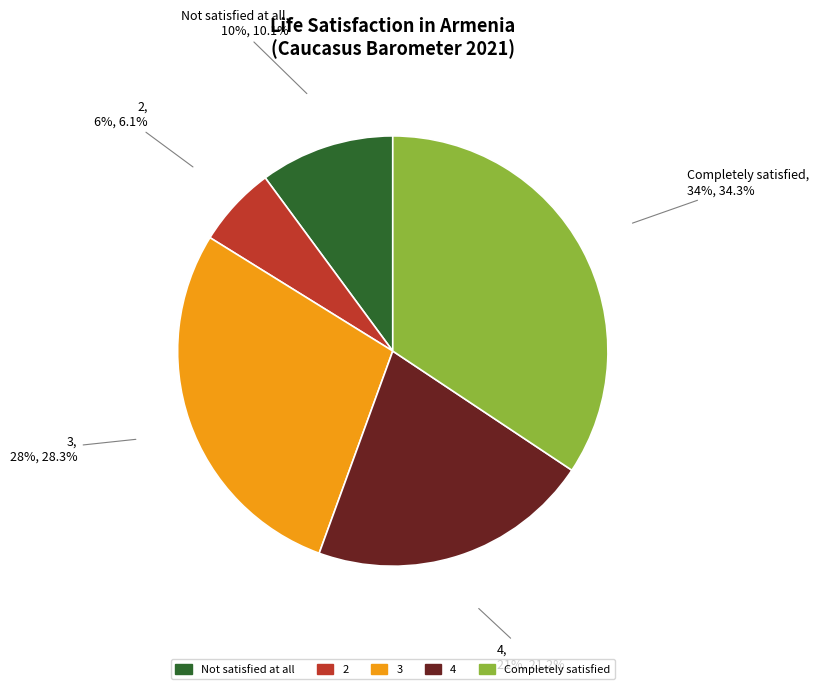

True or false: Completely satisfied accounts for 20% of the total.

False